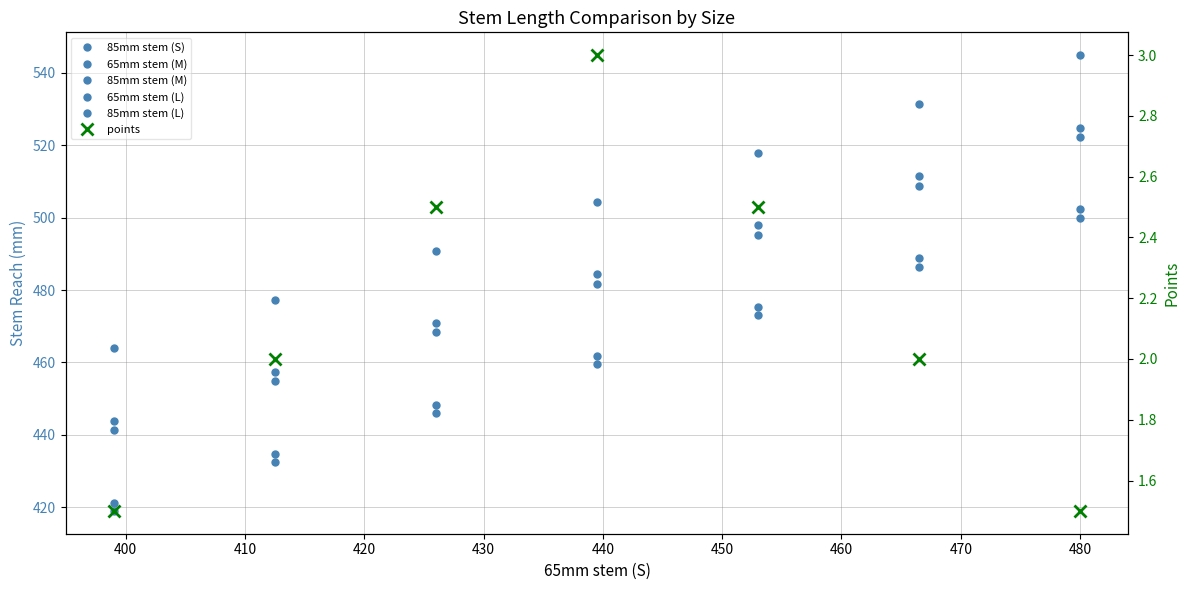

What is the value of the 85mm stem (S) point at the 5th from the left?

473.0